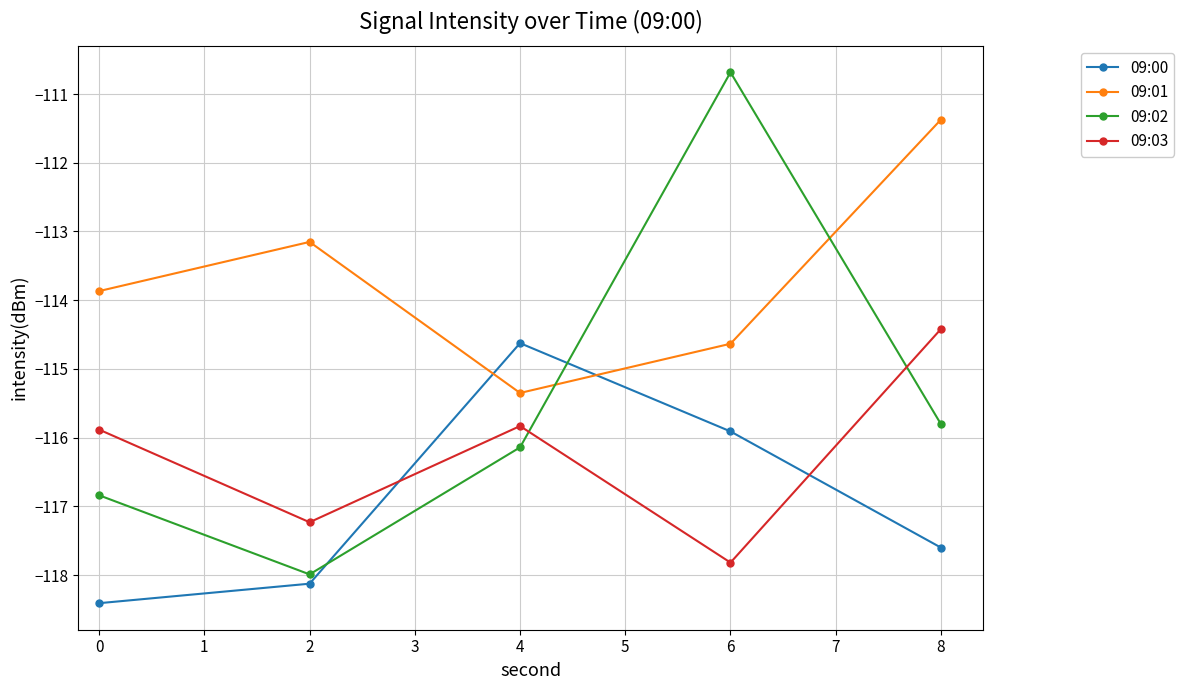

True or false: 09:03 has a value of -78.3 at 2.

False